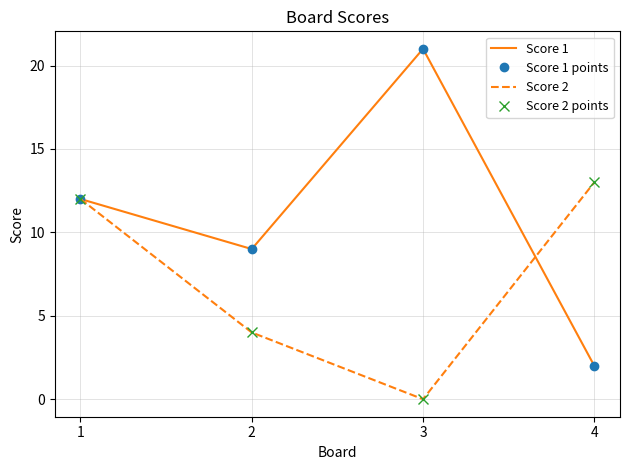

Which series ends up on top after the final intersection of Score 1 points and Score 2 points?

Score 2 points